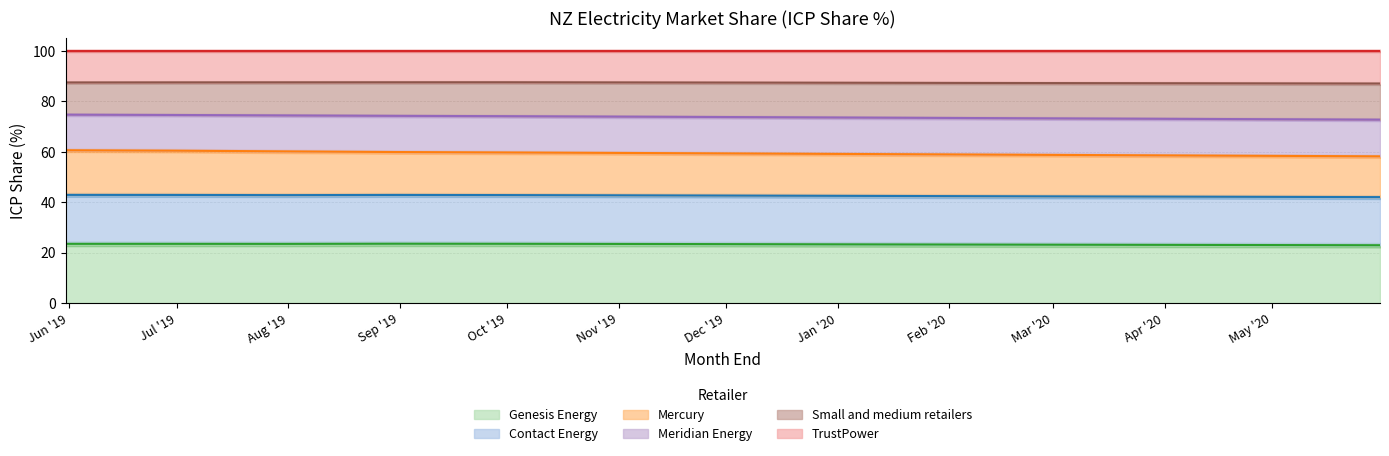

What position from the left is 2020-04-30?

12